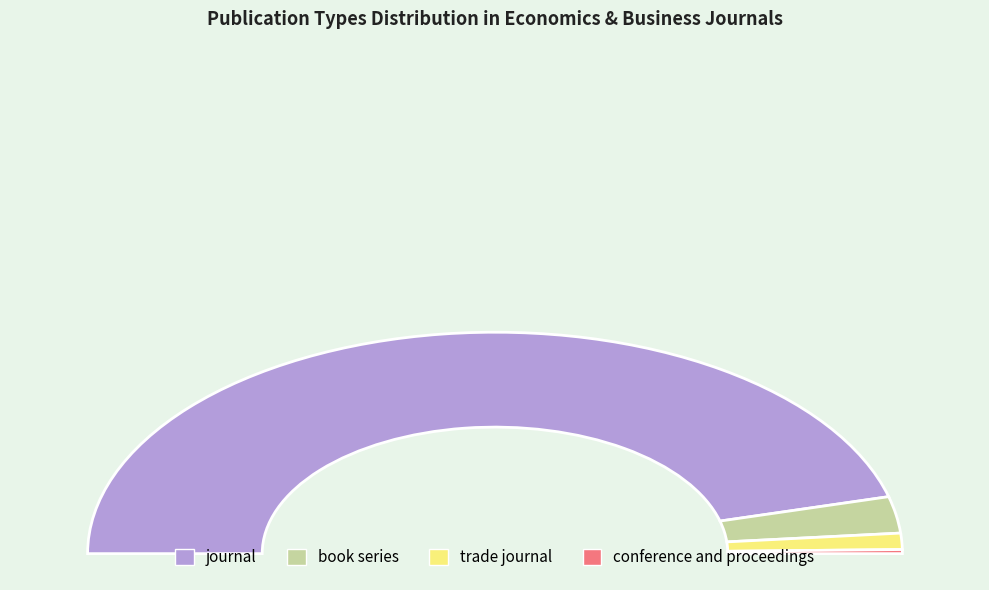

Is it true that trade journal is 2% of the pie?

True